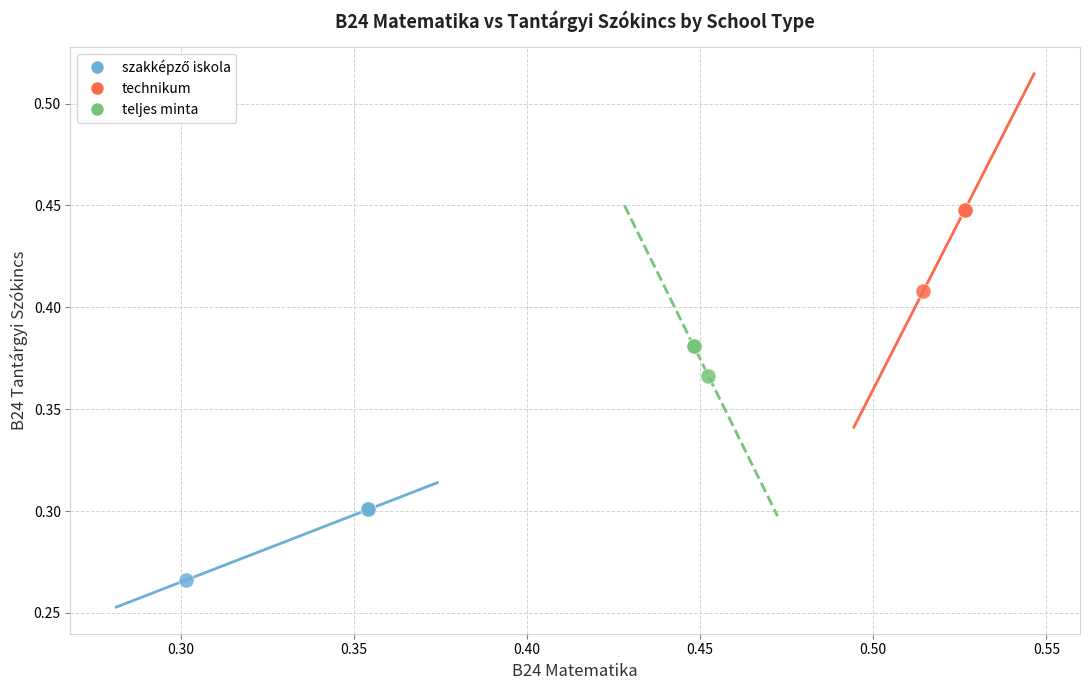

Which series has the widest spread of Y values?

technikum